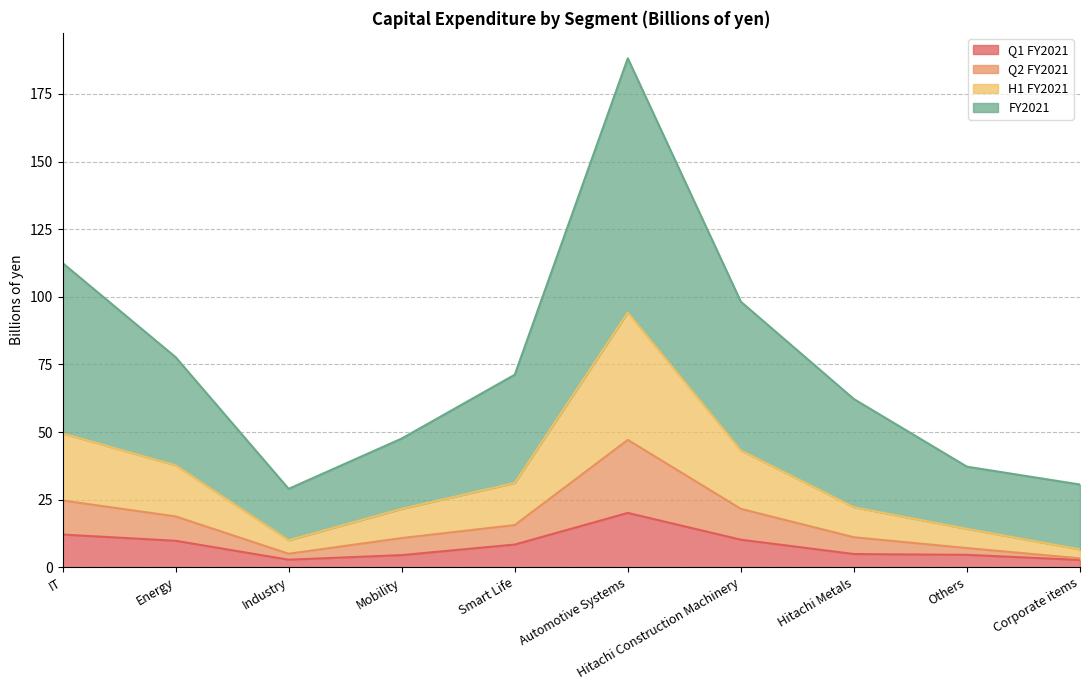

What is the label of the 4th point from the right?

Hitachi Construction Machinery